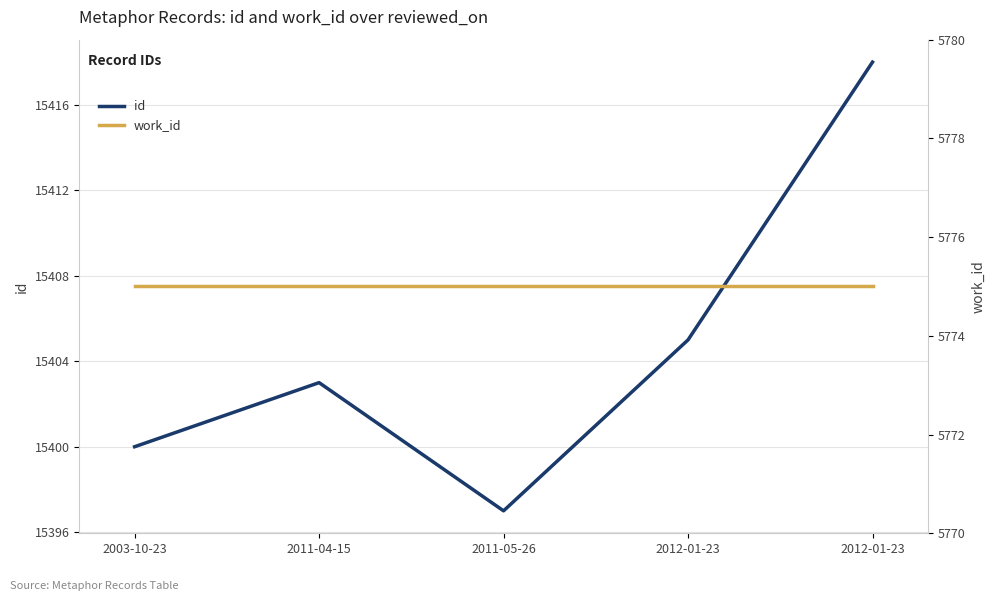

At how many categories does at least one series exceed 13795?

5